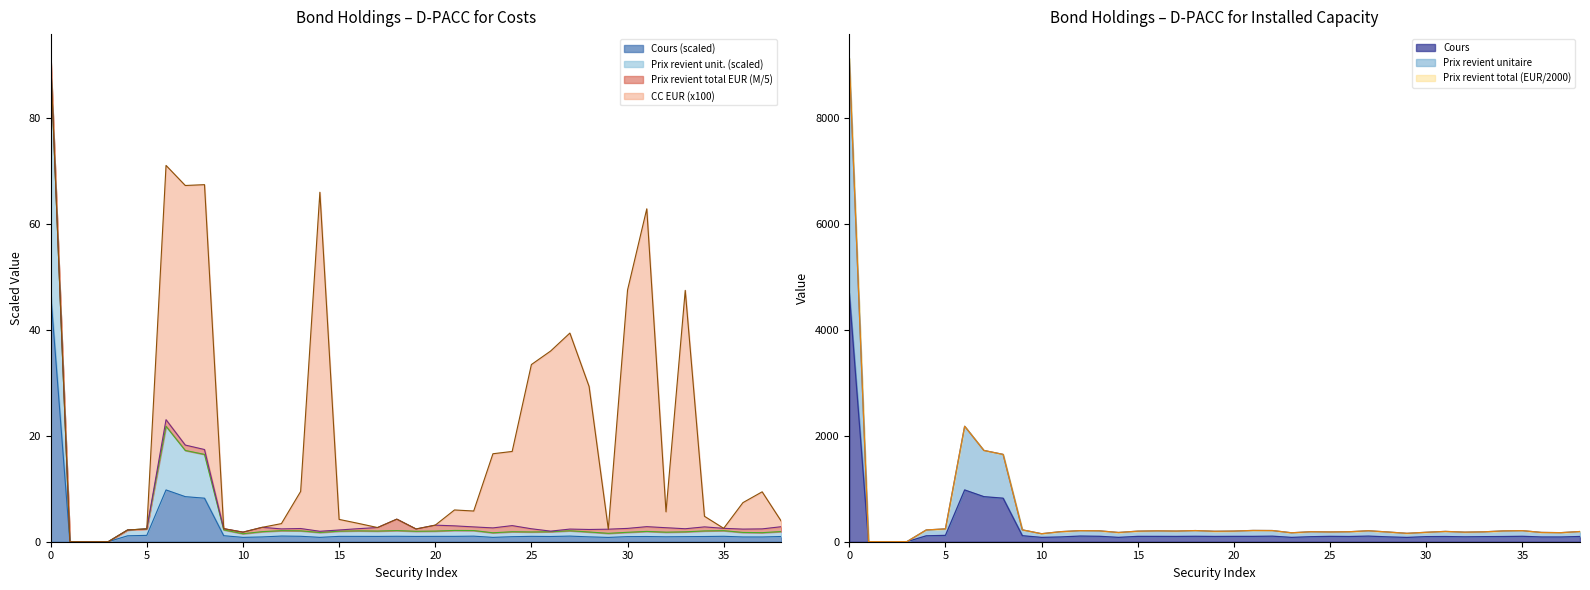

True or false: Cours and Prix de revient unitaire intersect in this chart.

False